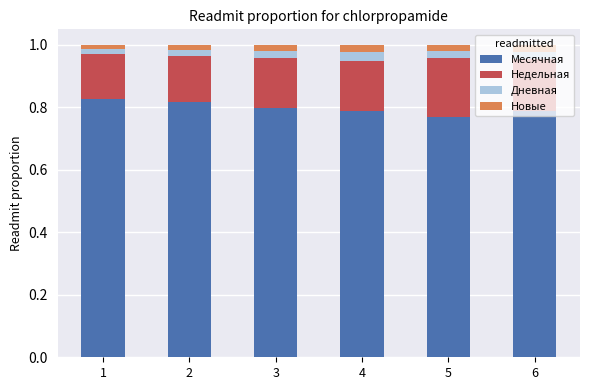

Rank the categories by Новые value from highest to lowest.

4, 6, 5, 3, 2, 1